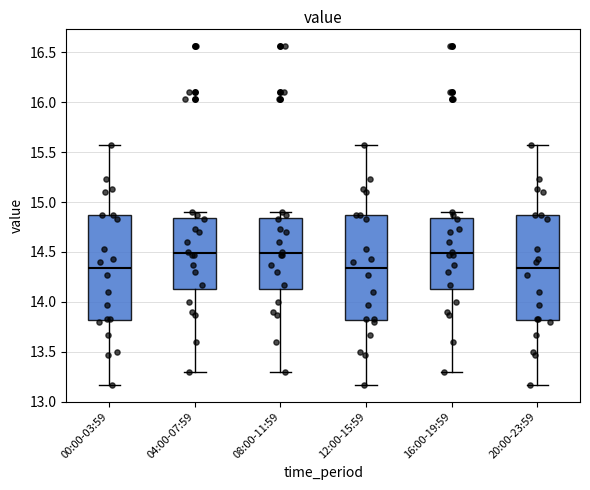

Where is the upper edge of the box for 04:00-07:59 on the y-axis? The values are not printed on the chart, so give them approximately, as read against the axis.

14.85